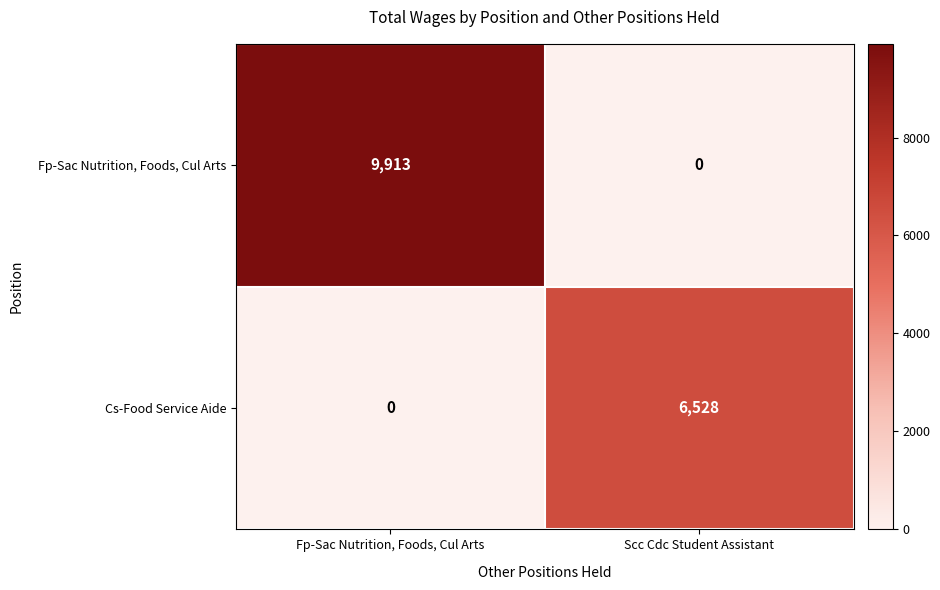

At how many categories does at least one series exceed 4515?

2